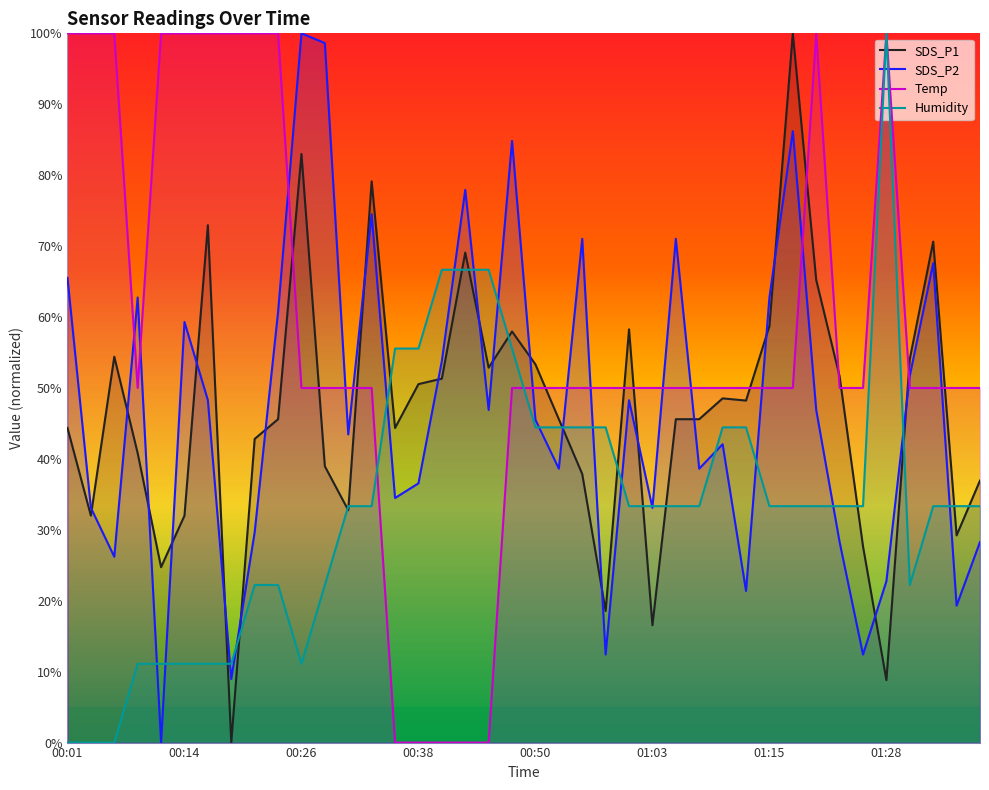

True or false: SDS_P1 has a value of 16.2 at 00:26.

False